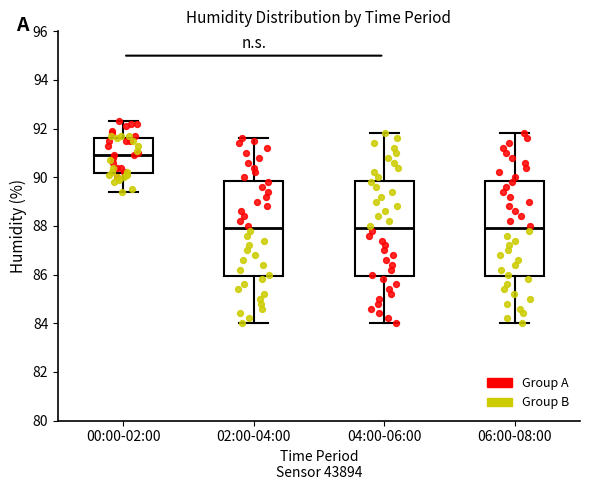

Where does the upper whisker of the box for 06:00-08:00 end on the y-axis? The values are not printed on the chart, so give them approximately, as read against the axis.

91.8